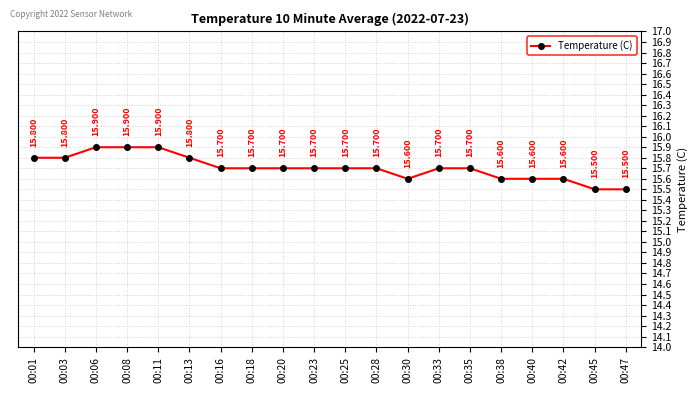

Which category has the highest value across all series?

00:06